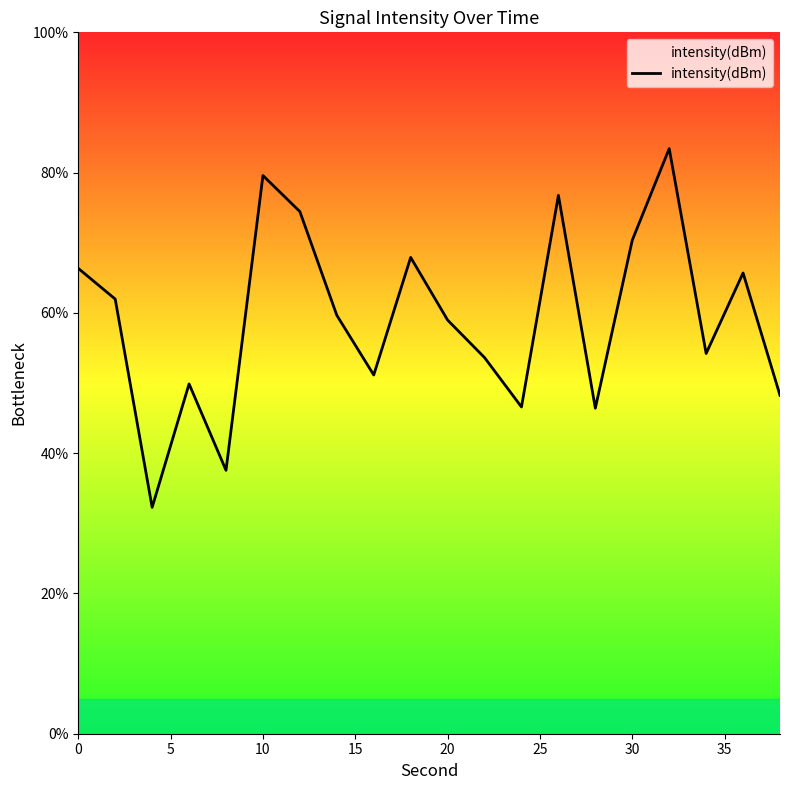

What is the minimum value shown in the chart?

32.3